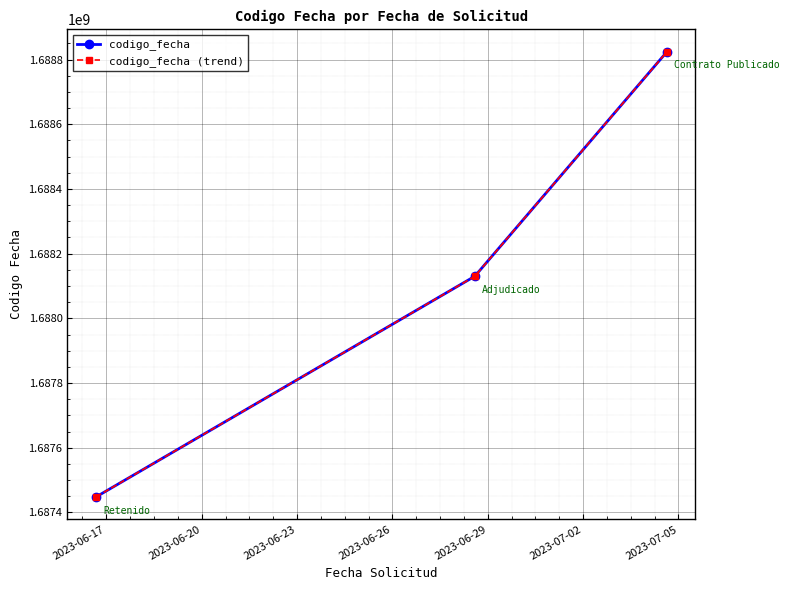

Is this an area chart (filled region under the line)?

No